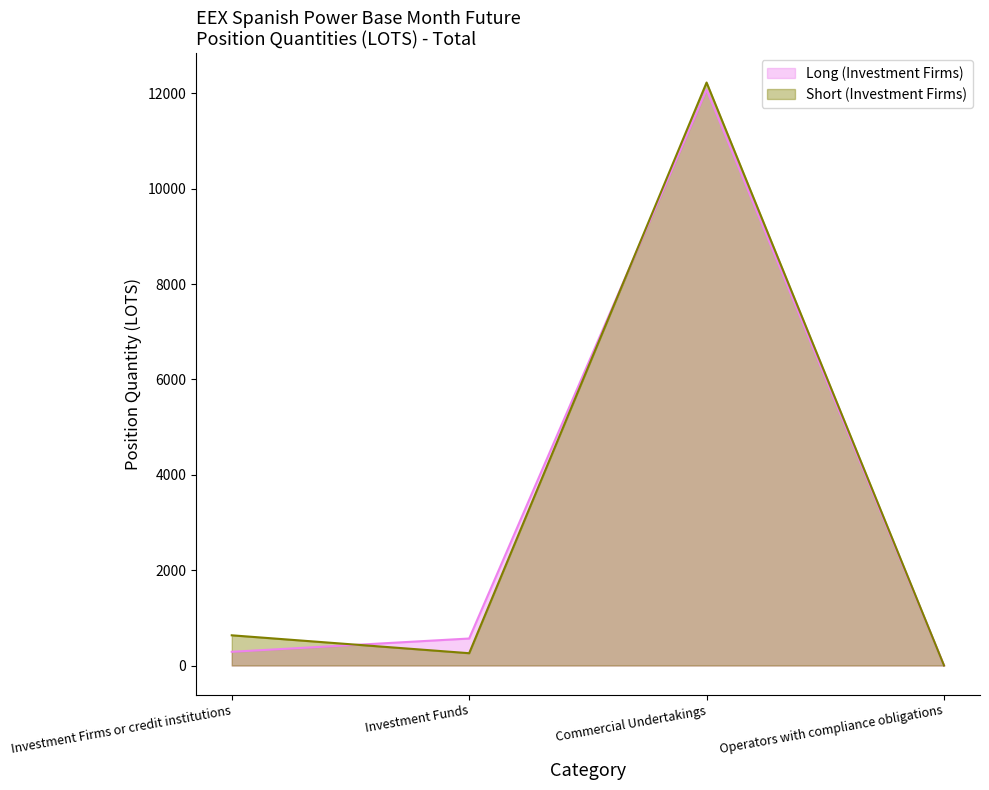

What is the difference between the maximum and minimum values in the Long (Investment Firms) series?

12076.5